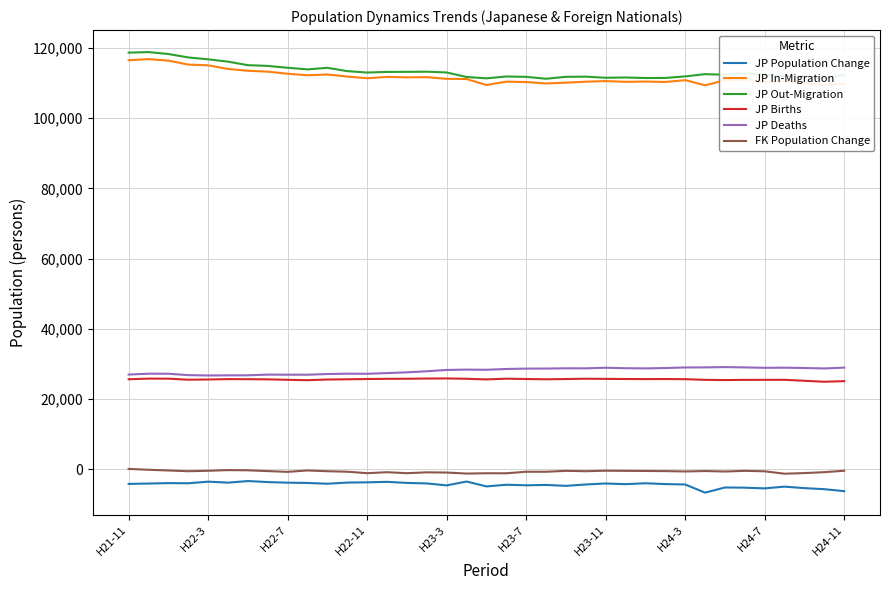

What are all the series names shown in the legend?

JP Population Change, JP In-Migration, JP Out-Migration, JP Births, JP Deaths, FK Population Change